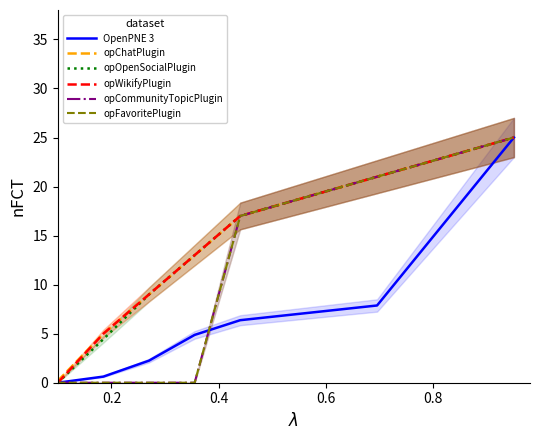

Which series has the largest total across all categories?

opChatPlugin